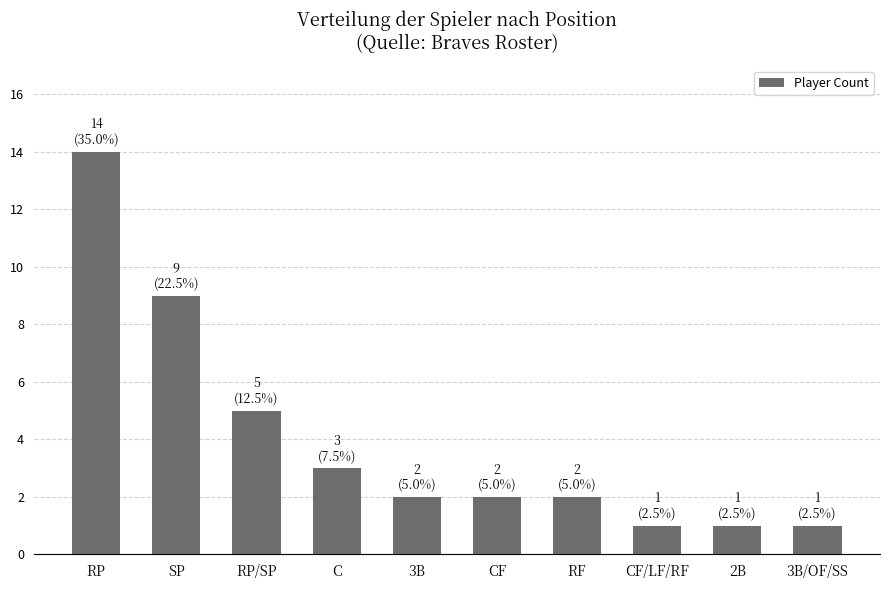

What is the smallest value displayed?

1